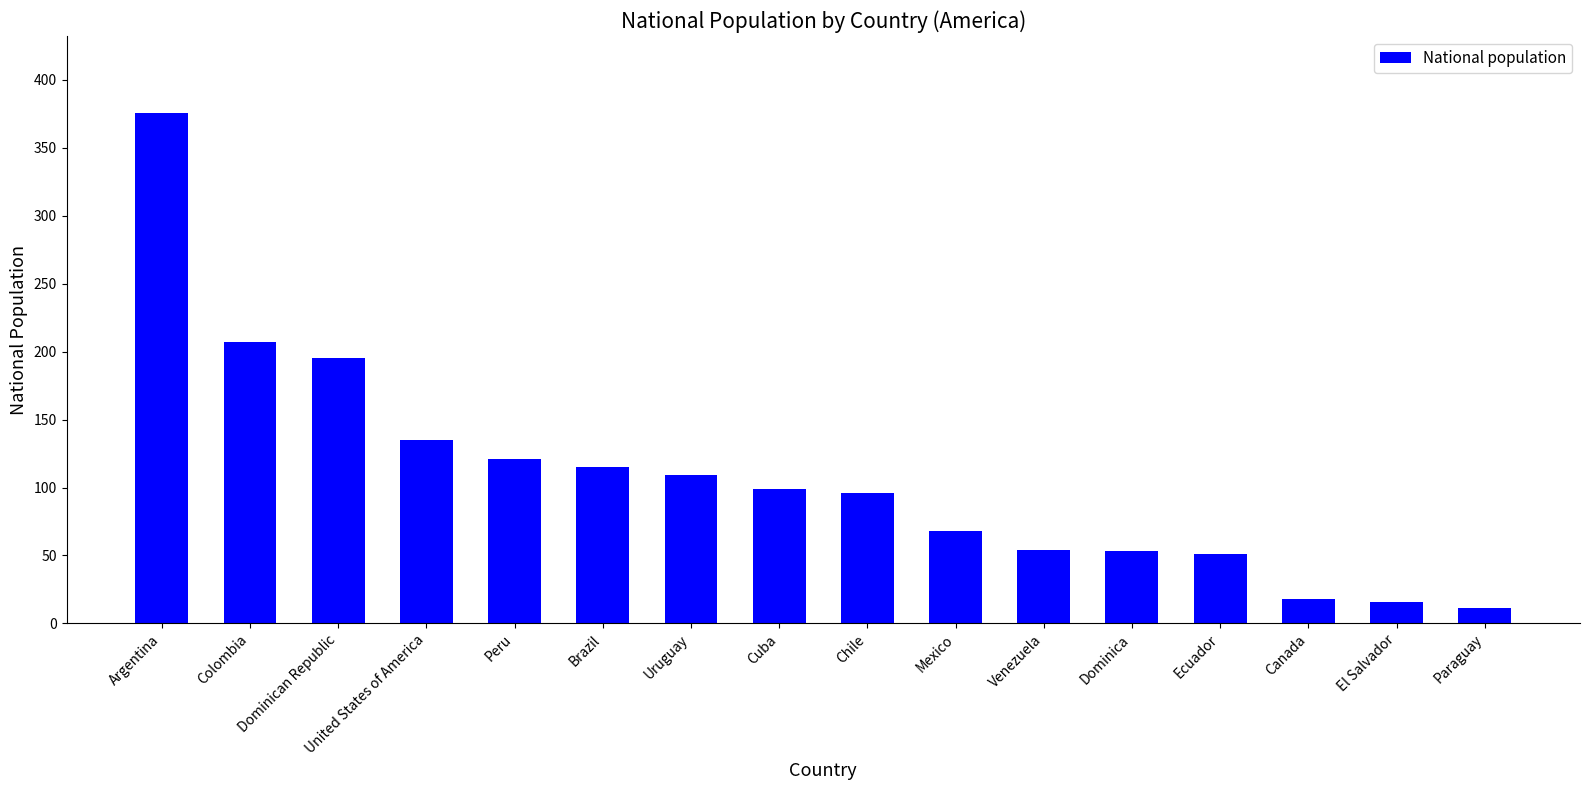

True or false: the data shows 196 at Peru.

False